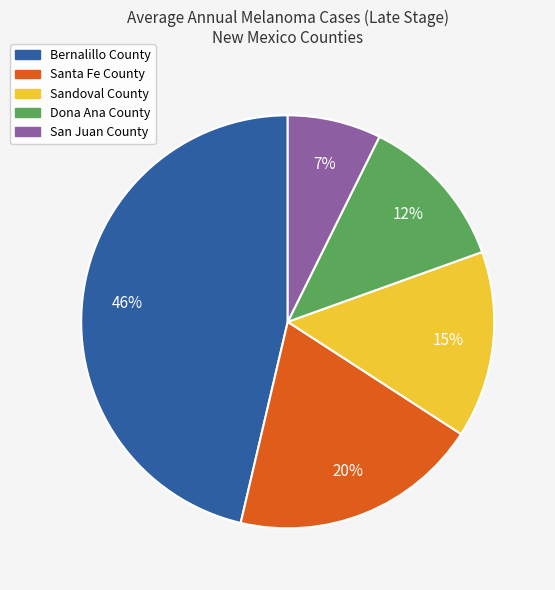

To the nearest percent, what is the difference between the Bernalillo County and San Juan County slice percentages?

39%